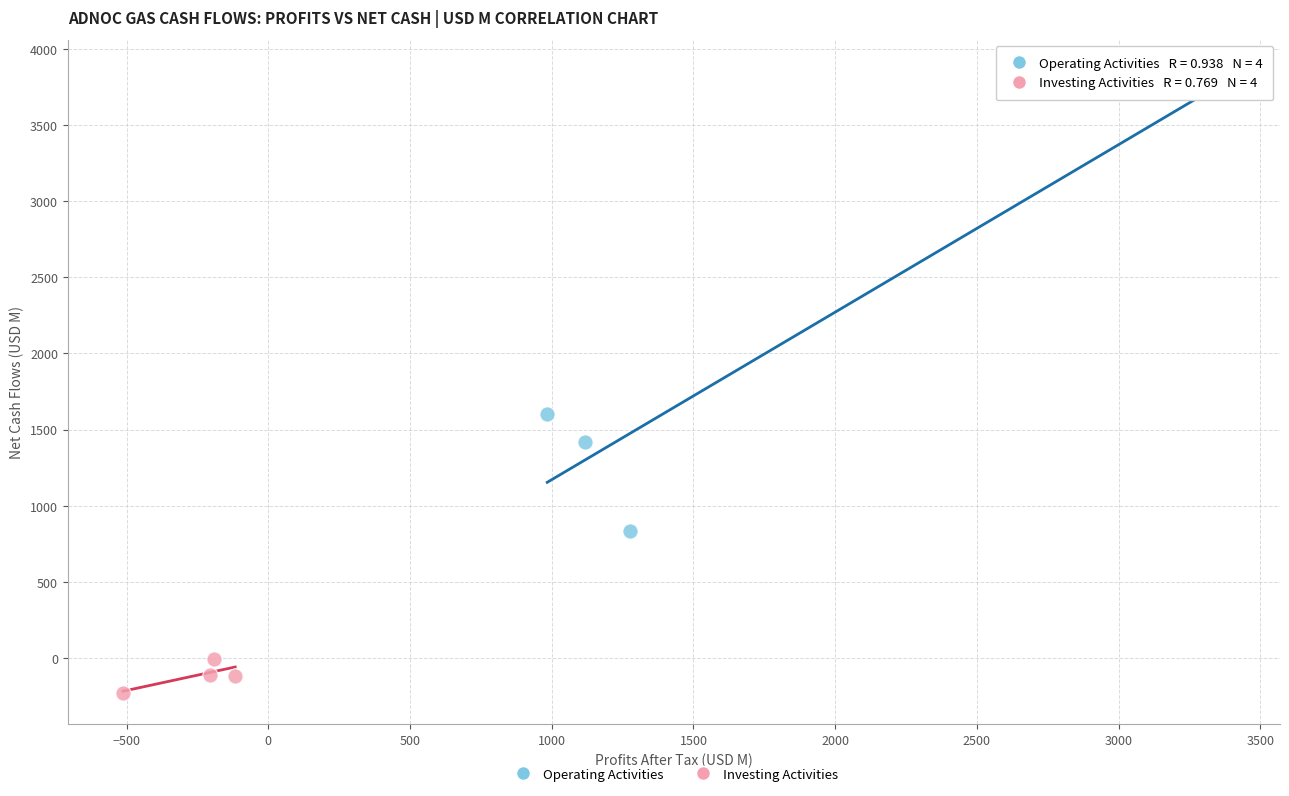

Which series reaches the maximum Y coordinate?

Operating Activities